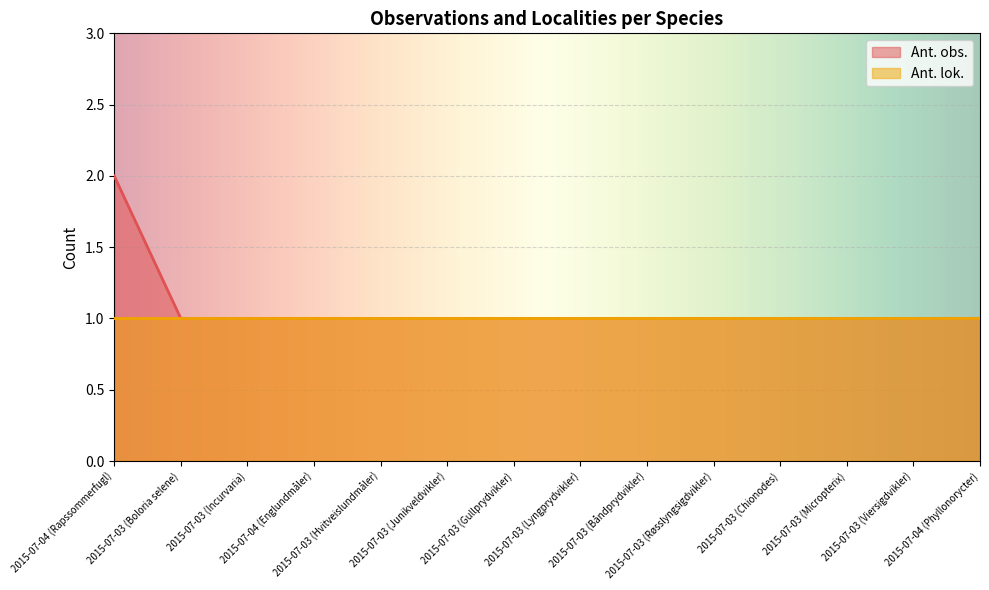

Reading left to right, transcribe all the data shown in this chart.

2	1	1	1	1	1	1	1	1	1	1	1	1	1